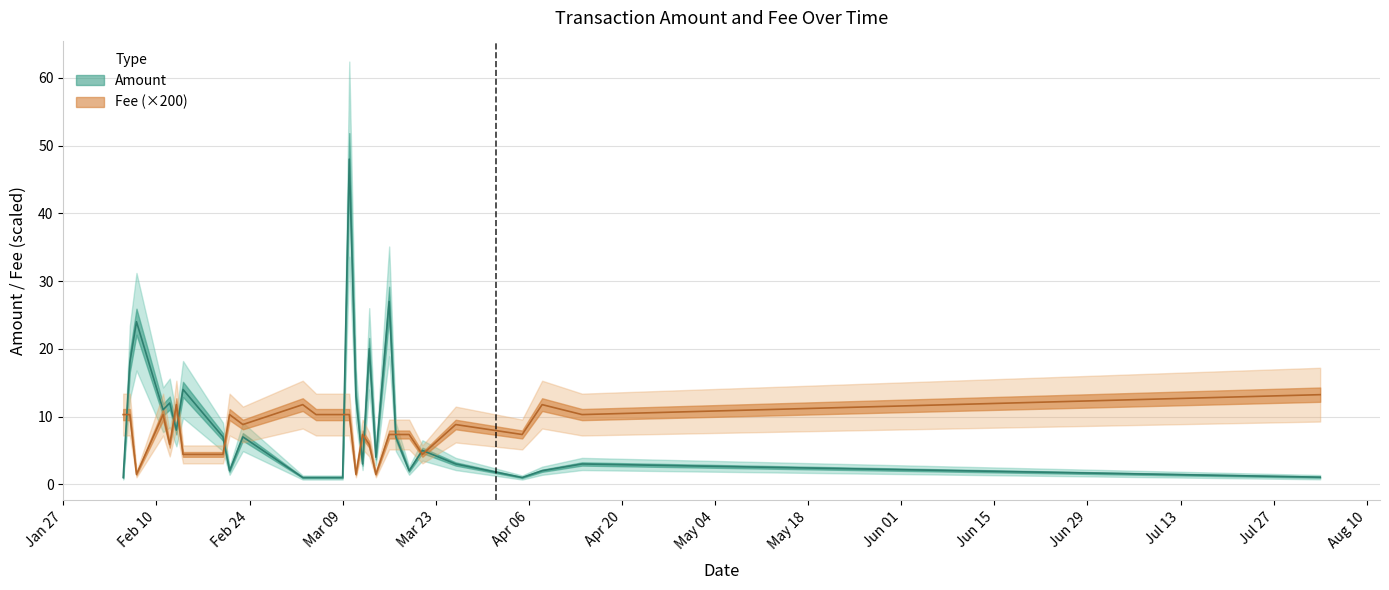

At which category does the chart reach its minimum across all series?

2020-02-05